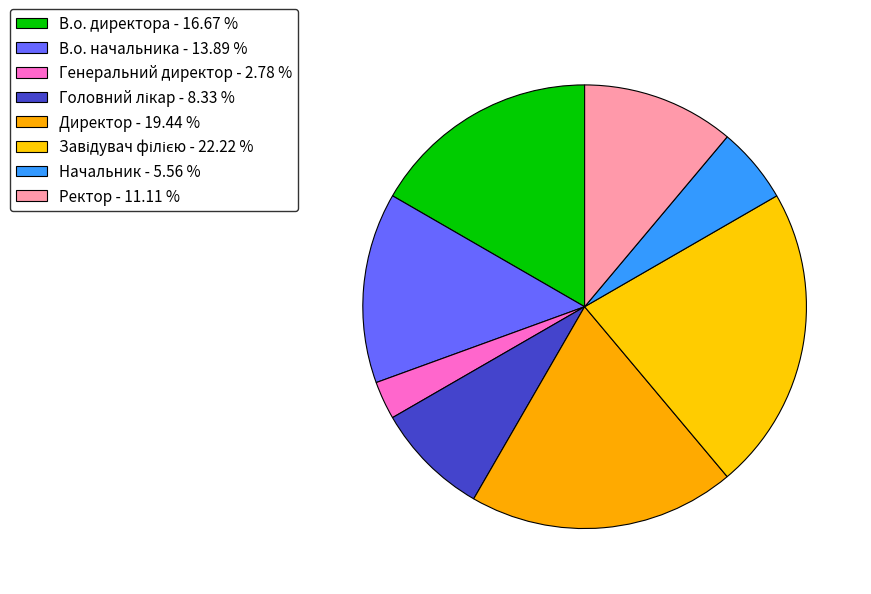

Does В.о. директора represent more than half of the total?

No